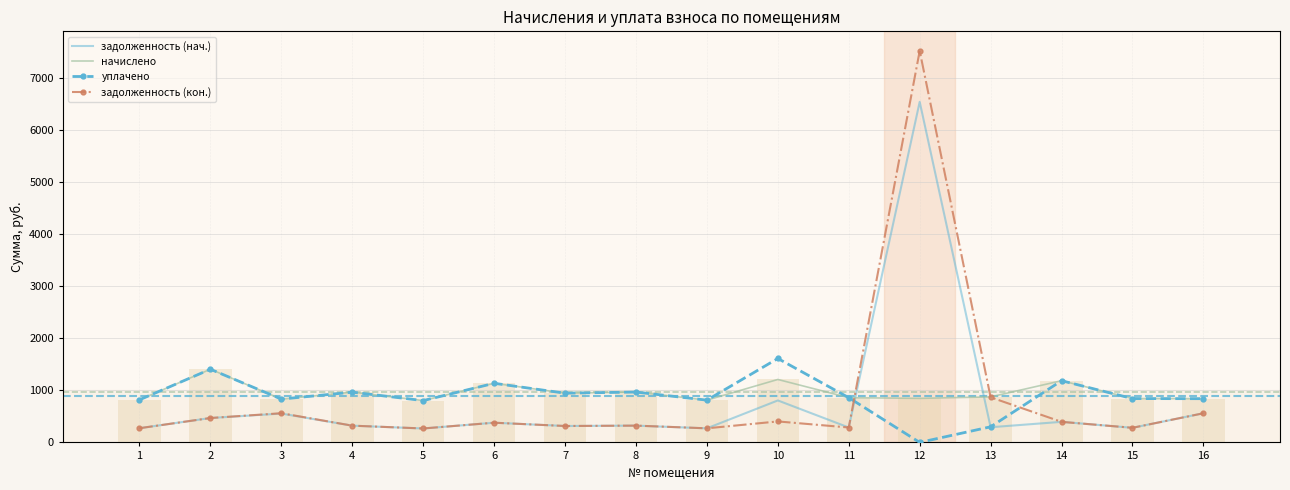

Where is уплачено nearest to the value 806?

5